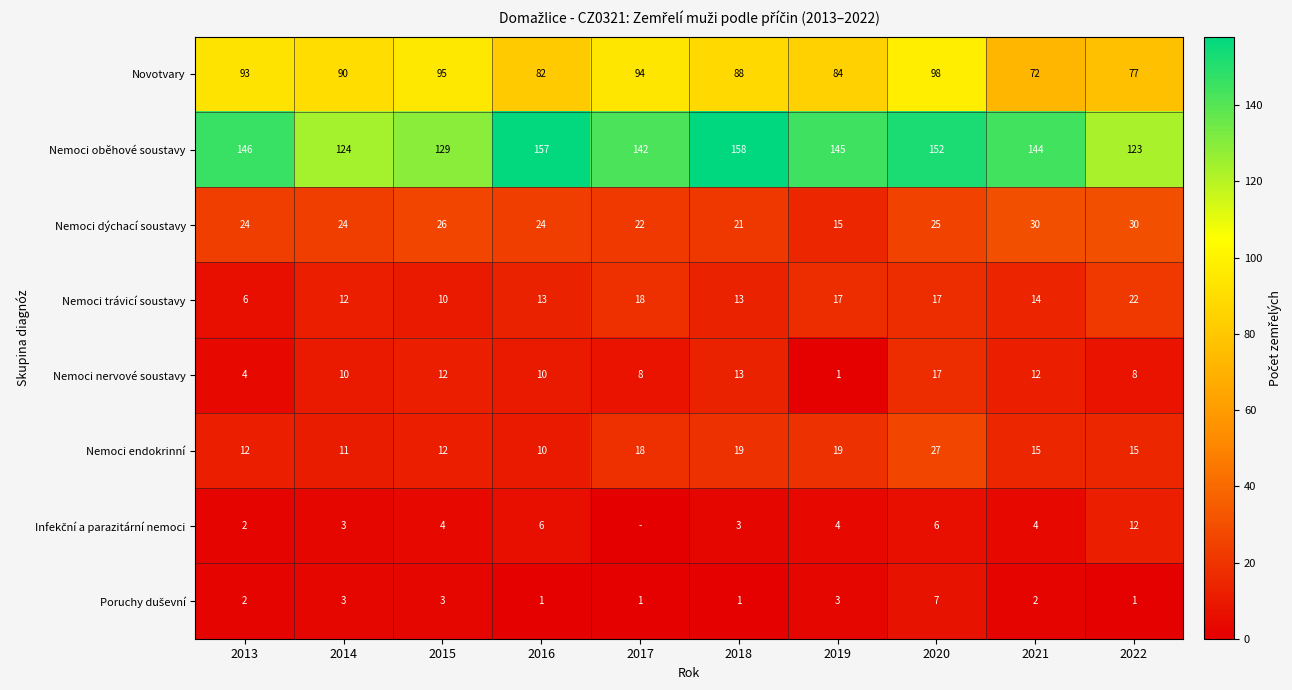

What is the difference between the second highest and second lowest values in the Nemoci endokrinní series?

8